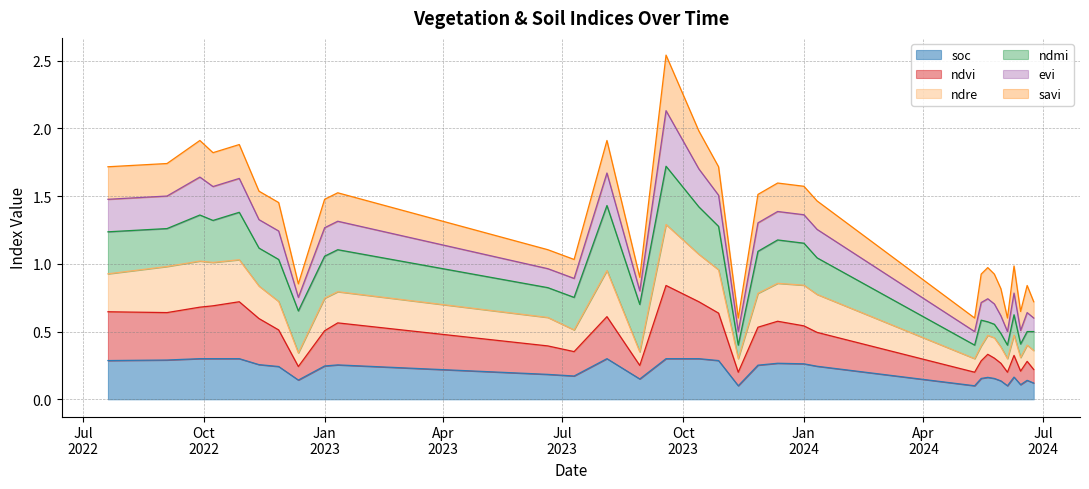

What is the label of the 6th point from the left?

12-11-2022